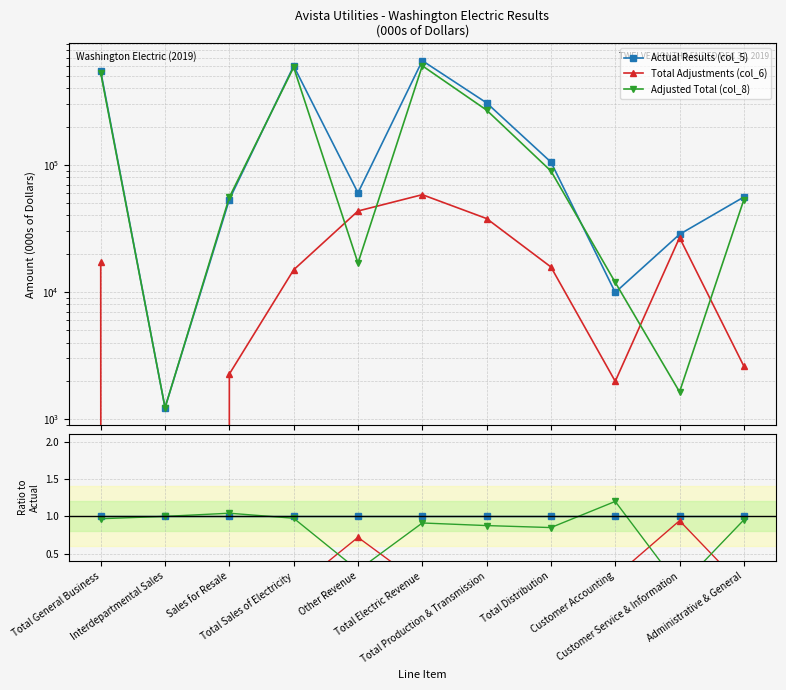

What is the label of the 9th point from the left?

Customer Accounting